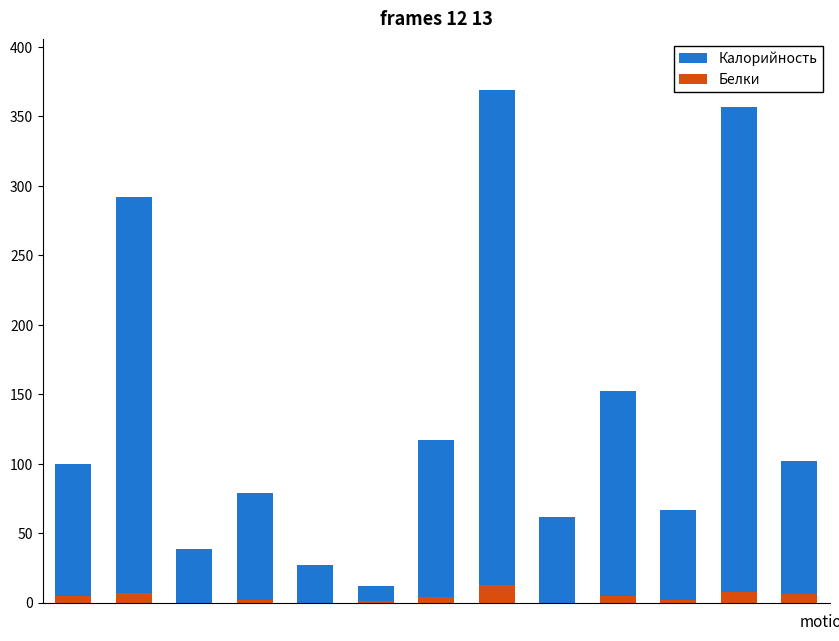

Are the bars horizontal?

No